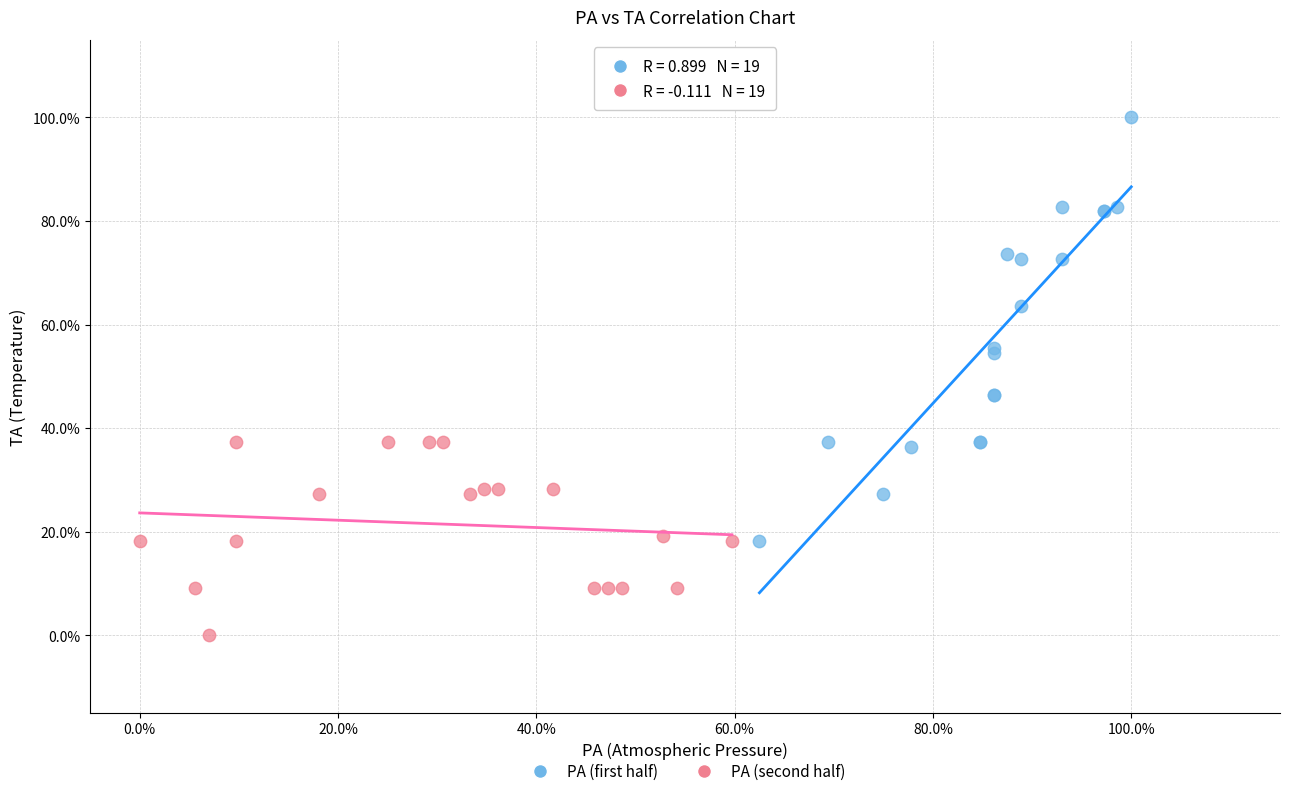

Which series has the widest spread of Y values?

PA (first half)